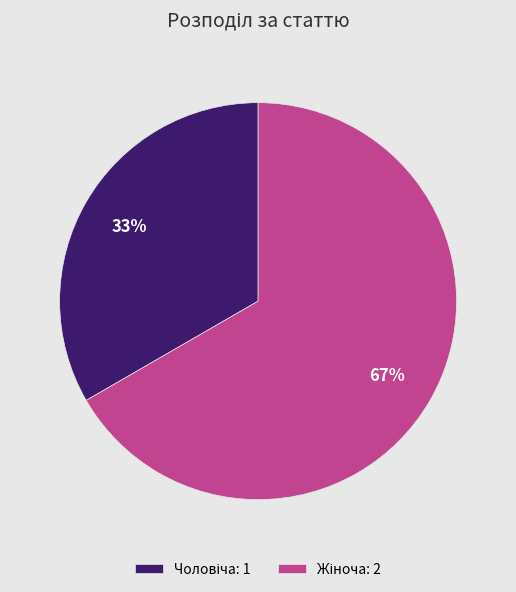

To the nearest percent, what is the average slice percentage?

50%